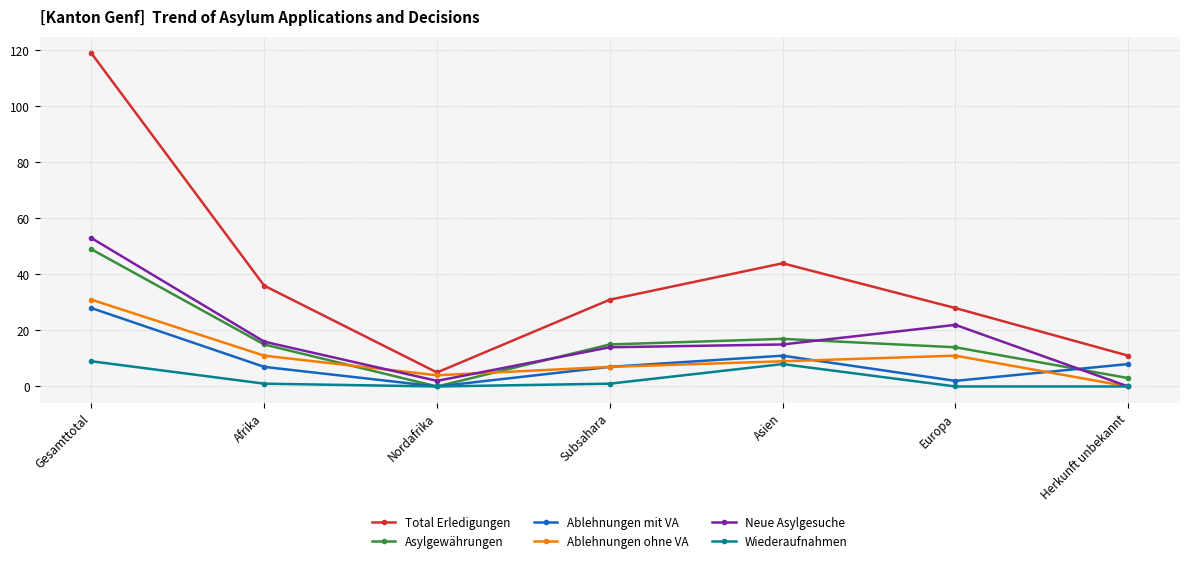

True or false: Asylgewährungen has a value of 5 at Europa.

False